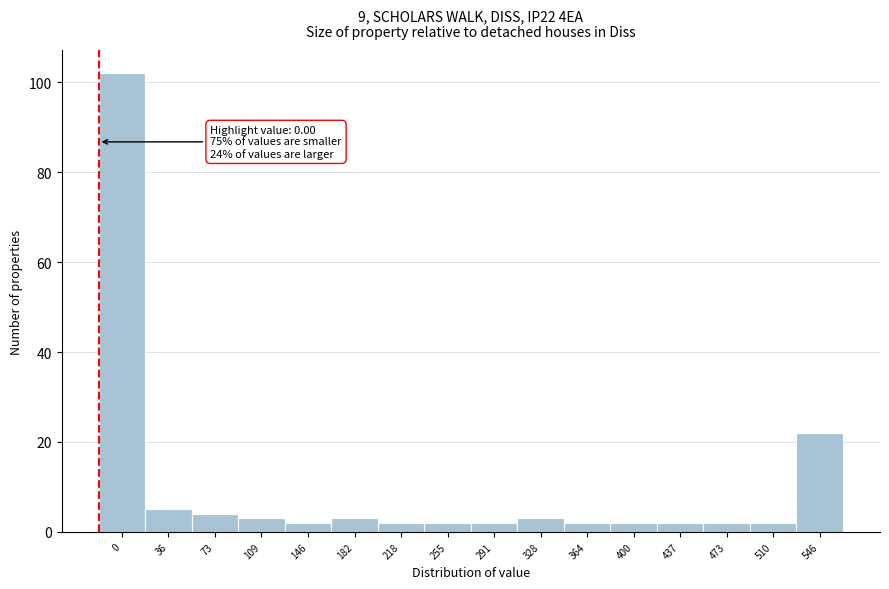

Reading left to right, transcribe all the data shown in this chart.

102	5	4	3	2	3	2	2	2	3	2	2	2	2	2	22